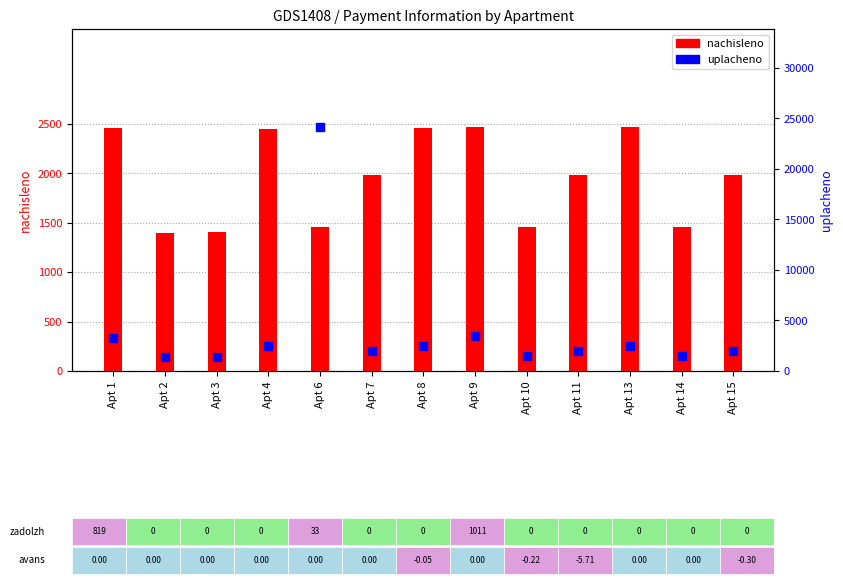

Which series contains the lowest Y value?

nachisleno